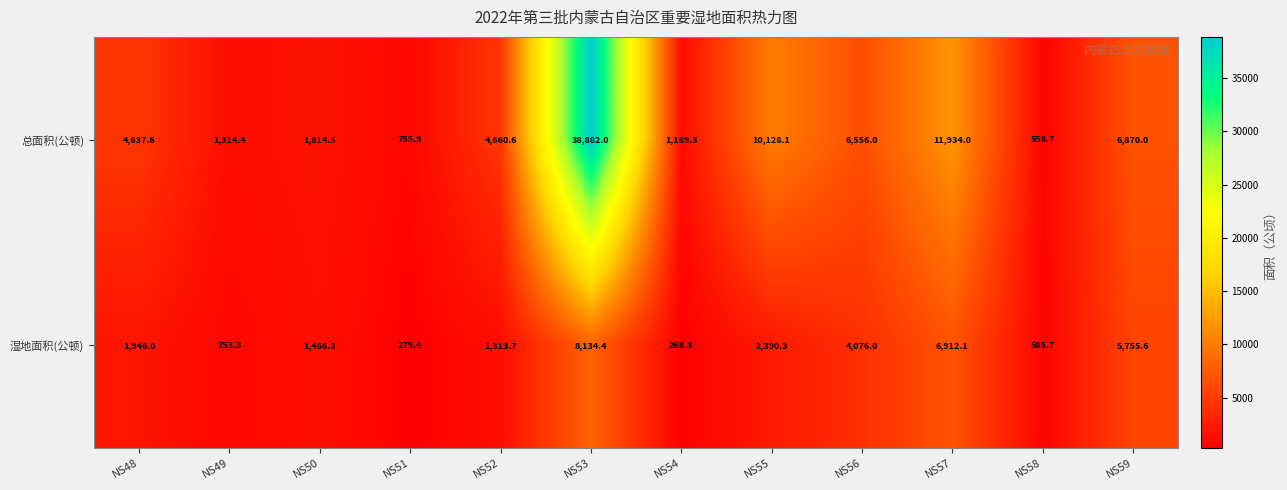

List the series in order of their overall mean, highest first.

总面积(公顿), 湿地面积(公顿)